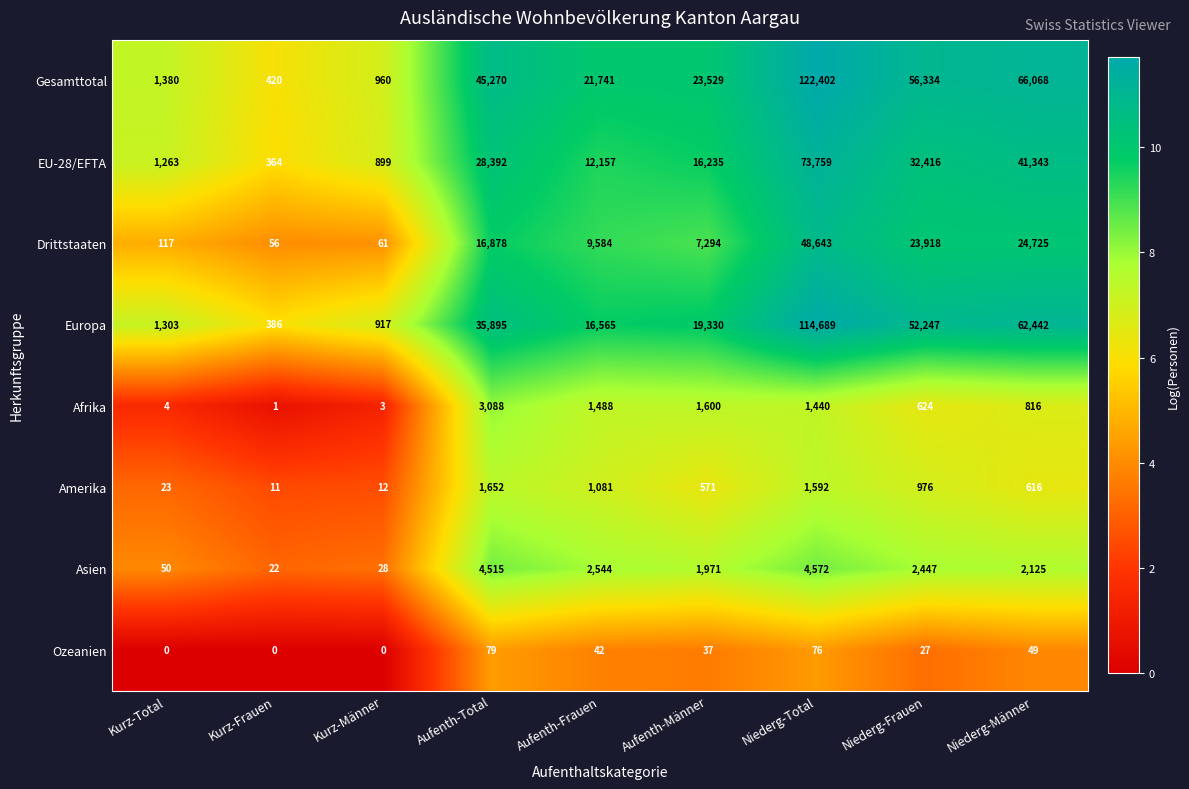

How many values in the EU-28/EFTA series are below 16235?

4